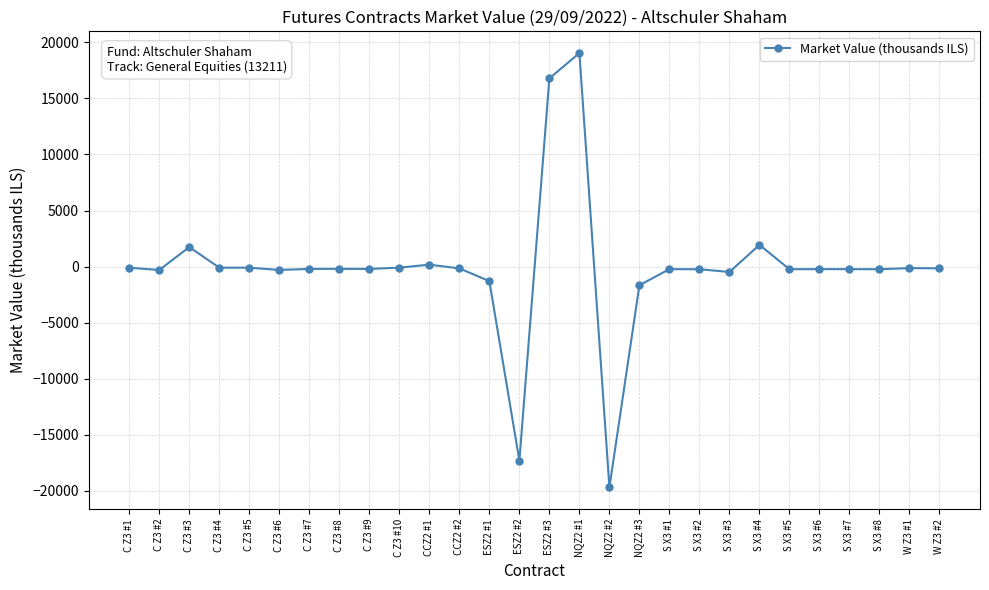

Which label corresponds to the largest value in the chart?

NQZ2 #1